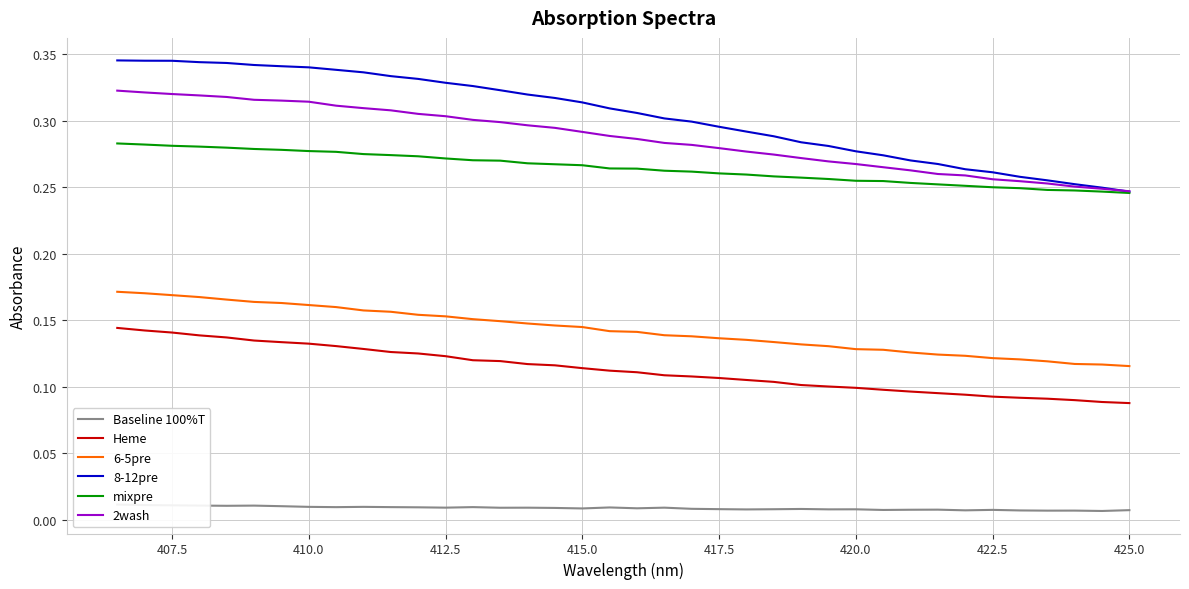

True or false: 8-12pre and 6-5pre cross at least once.

False